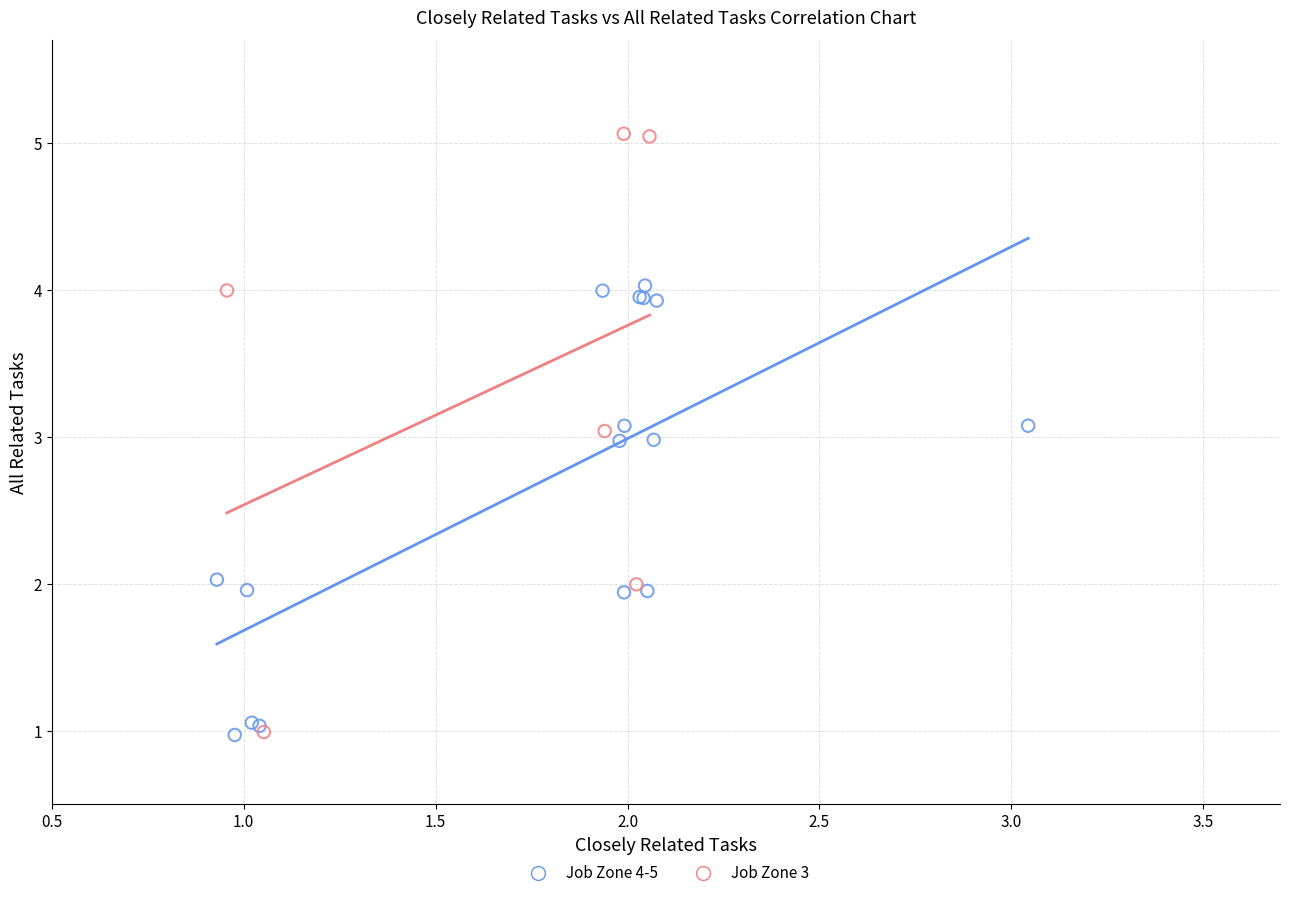

Which series has the largest Y range (max minus min)?

Job Zone 3